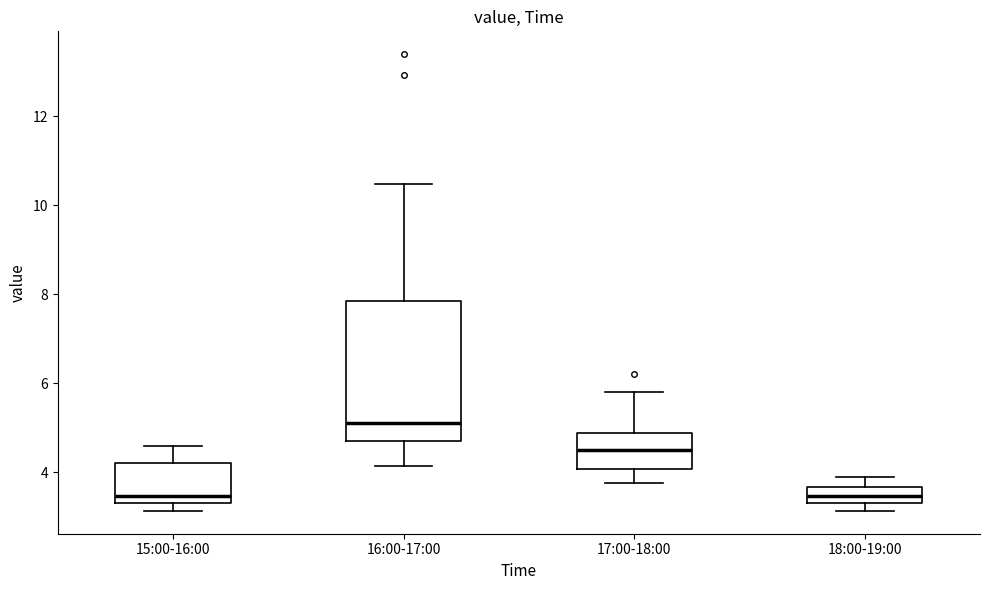

Where does the upper whisker of the box for 18:00-19:00 end on the y-axis? The values are not printed on the chart, so give them approximately, as read against the axis.

4.0